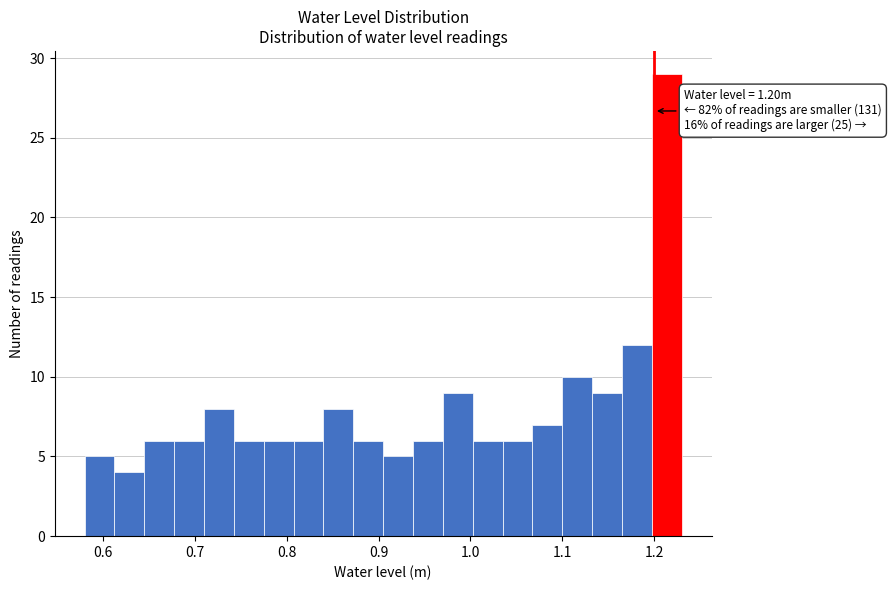

Read against the x-axis, roughly where is the centre of the tallest bar?

1.21